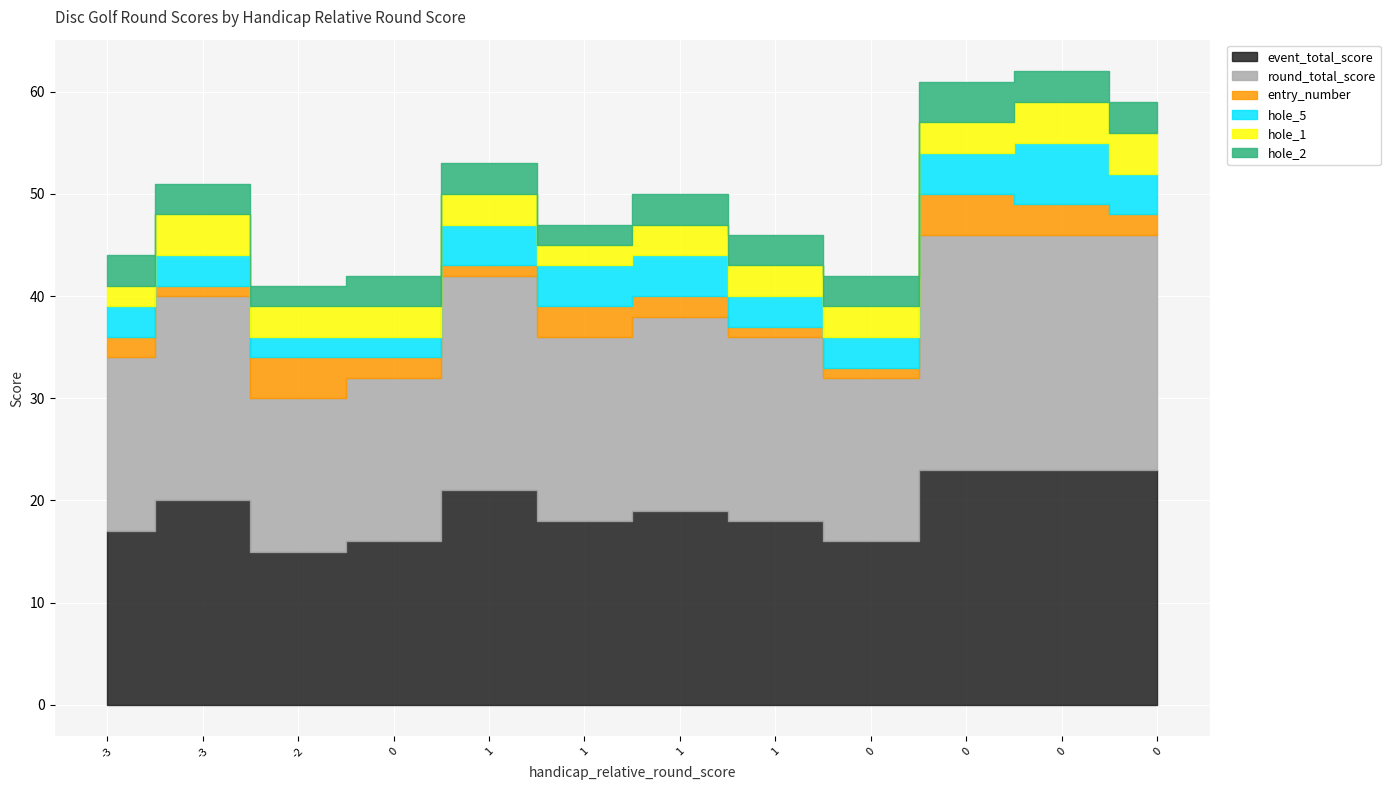

What is the sum of the hole_5 values at -2 and 0?

5